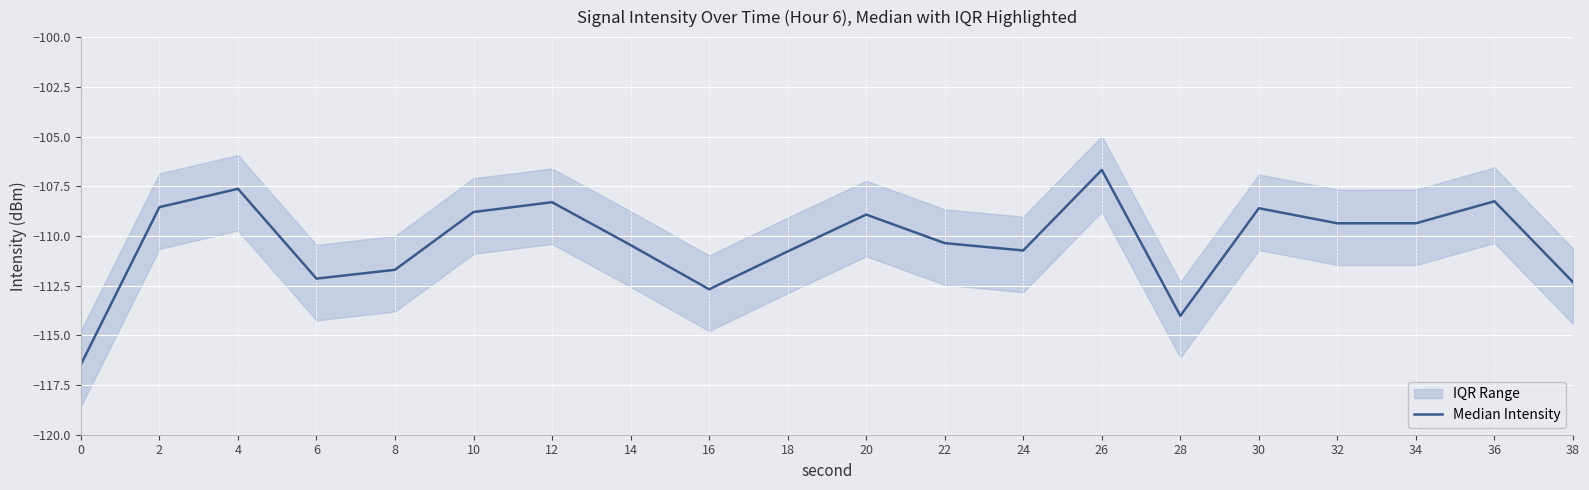

How many lines are shown in the chart?

1